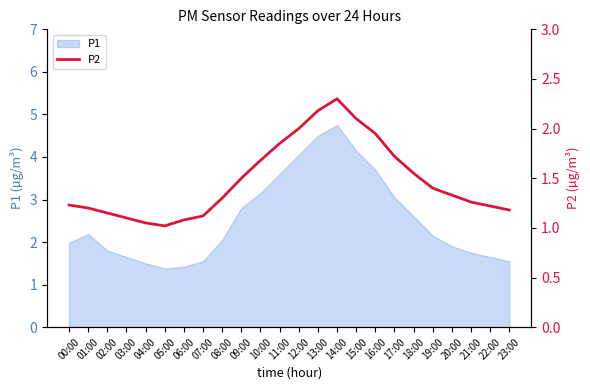

True or false: P1 has a value of 1.5 at 04:00.

True